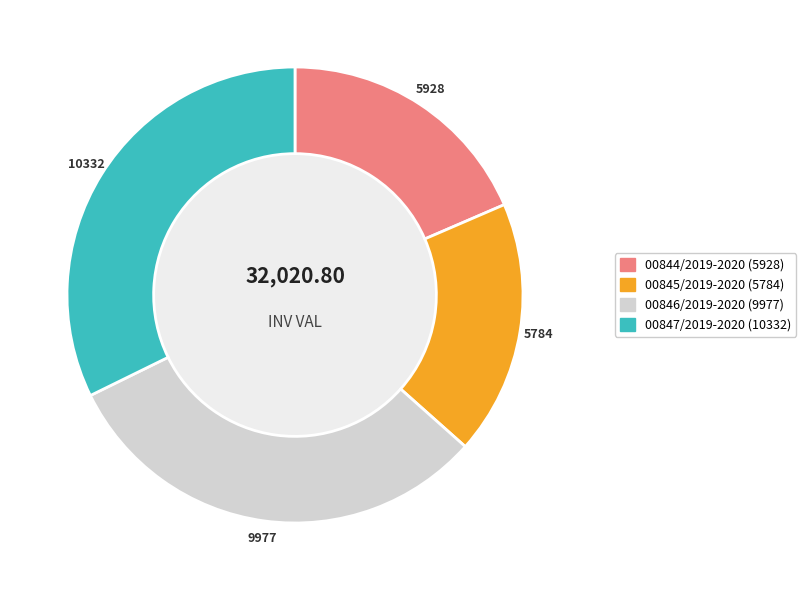

Which category has the biggest portion of the pie?

00847/2019-2020